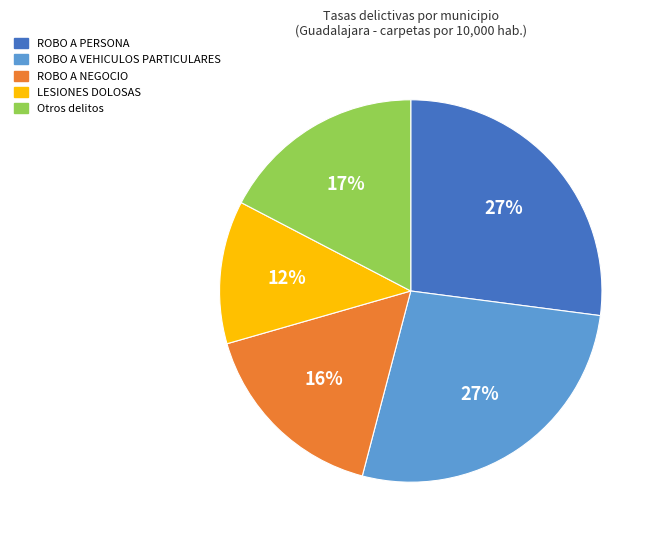

To the nearest percent, what is the average slice percentage?

20%